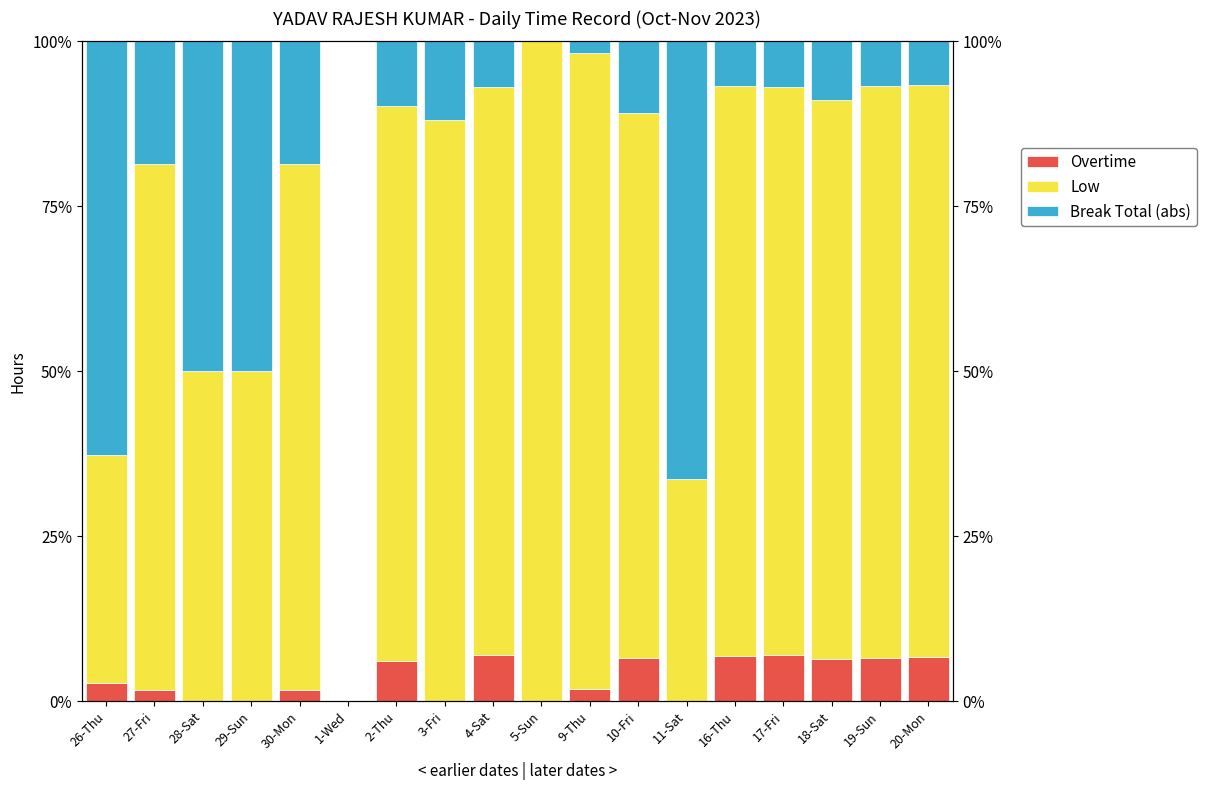

Reading left to right, what are all the values shown in this chart?

Overtime: 26-Thu=2.7	27-Fri=1.8	28-Sat=0.0	29-Sun=0.0	30-Mon=1.8	1-Wed=0.0	2-Thu=6.1	3-Fri=0.0	4-Sat=7.0	5-Sun=0.0	9-Thu=1.8	10-Fri=6.5	11-Sat=0.0	16-Thu=6.8	17-Fri=6.9	18-Sat=6.4	19-Sun=6.6	20-Mon=6.7
Low: 26-Thu=34.5	27-Fri=79.7	28-Sat=50.0	29-Sun=50.0	30-Mon=79.7	1-Wed=0.0	2-Thu=84.1	3-Fri=88.1	4-Sat=86.0	5-Sun=100.0	9-Thu=96.4	10-Fri=82.6	11-Sat=33.7	16-Thu=86.4	17-Fri=86.1	18-Sat=84.7	19-Sun=86.7	20-Mon=86.7
Break Total (abs): 26-Thu=62.7	27-Fri=18.6	28-Sat=50.0	29-Sun=50.0	30-Mon=18.6	1-Wed=0.0	2-Thu=9.8	3-Fri=11.9	4-Sat=7.0	5-Sun=0.0	9-Thu=1.8	10-Fri=10.9	11-Sat=66.3	16-Thu=6.8	17-Fri=6.9	18-Sat=9.0	19-Sun=6.7	20-Mon=6.6